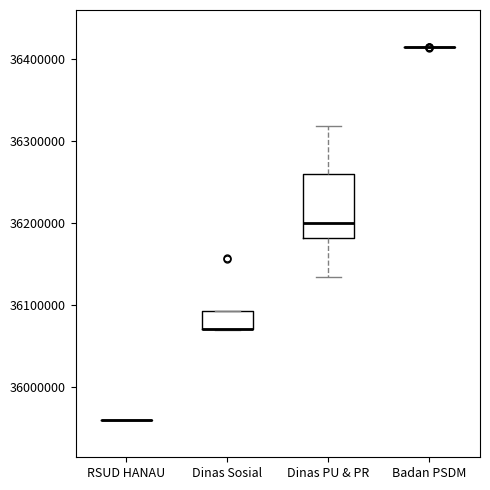

Which box is the tallest, from its lower edge to its upper edge?

Dinas PU & PR